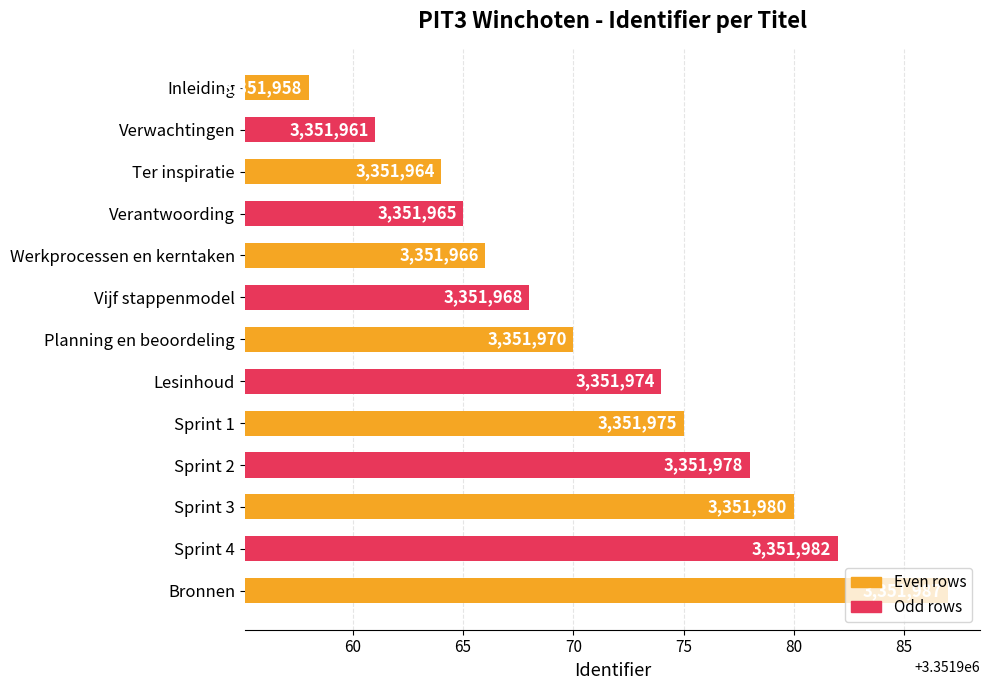

How many distinct data groups are displayed?

1